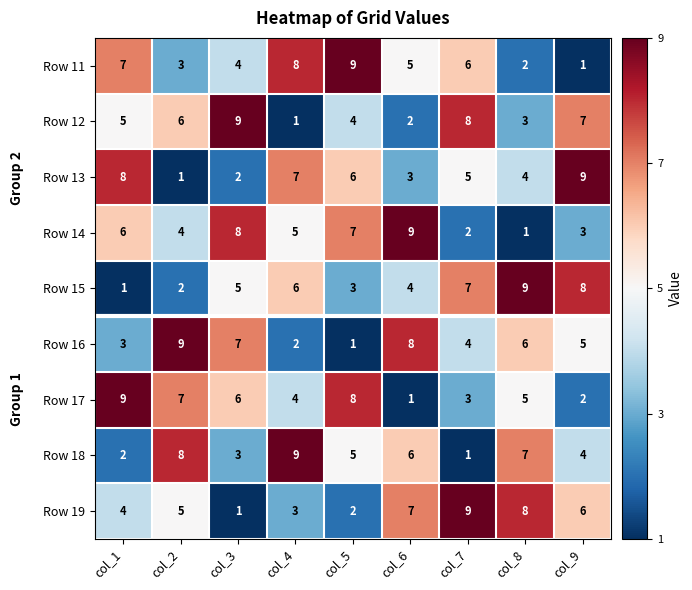

What is the spread (max minus min) of values at col_7?

8